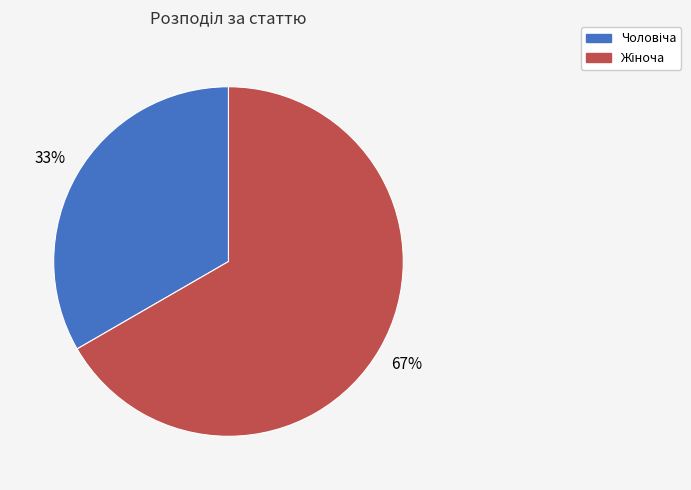

Is there any slice that represents more than half of the pie?

Yes